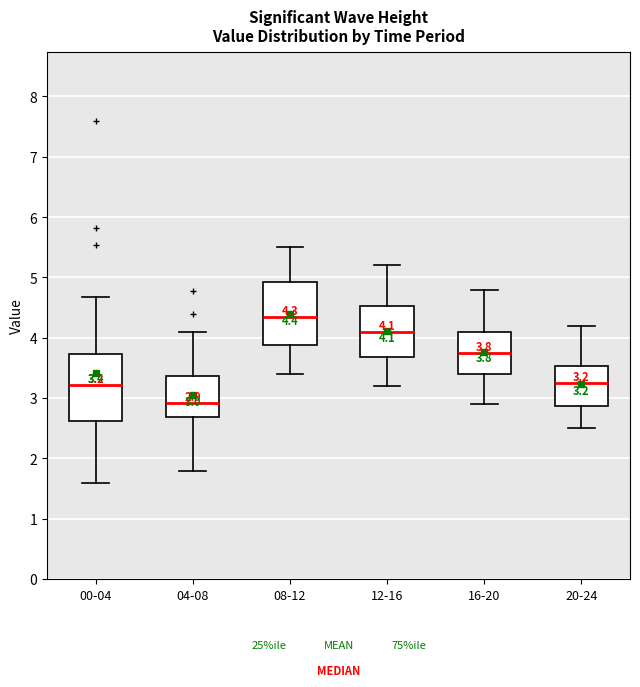

Which box's median line is the lowest?

04-08